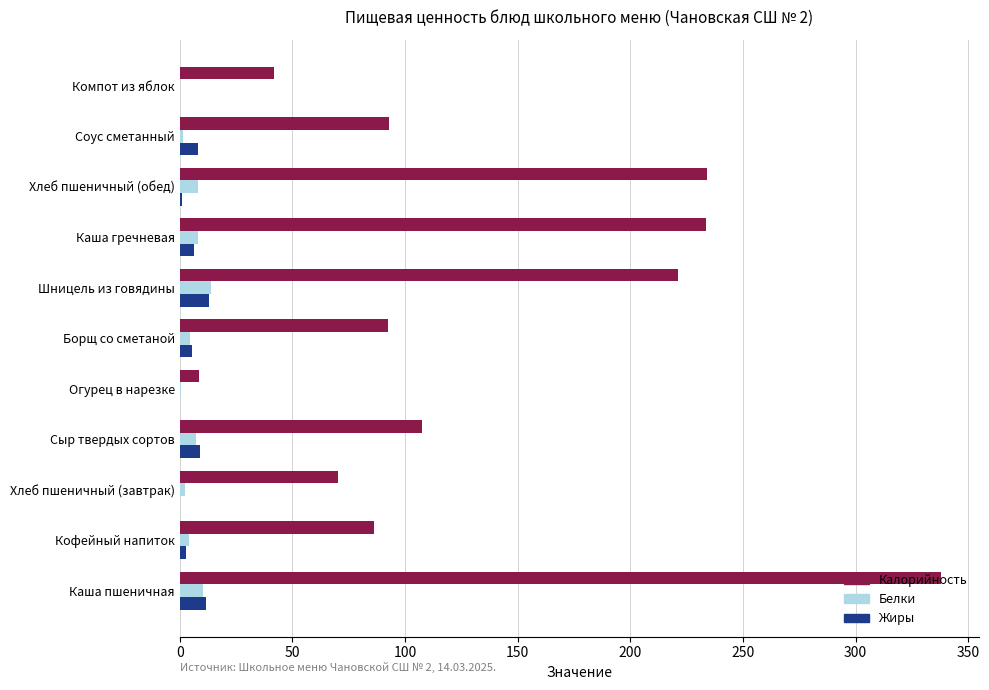

What is the highest value of the Жиры series?

13.0